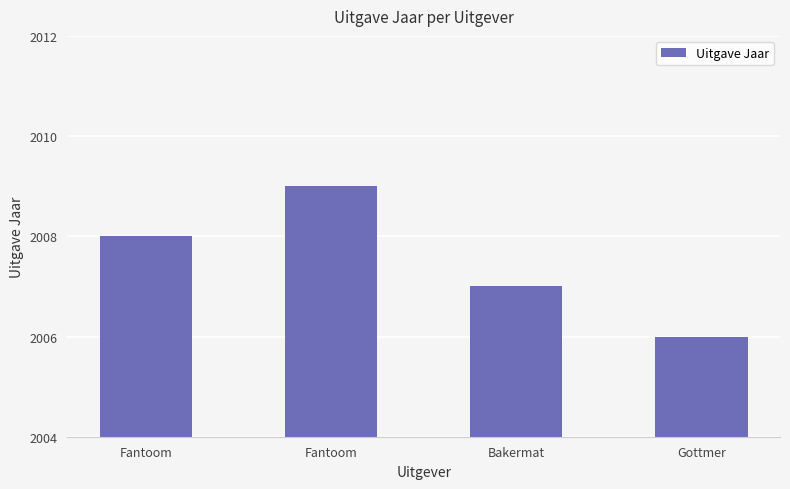

Which category has the lowest value across all series?

Gottmer